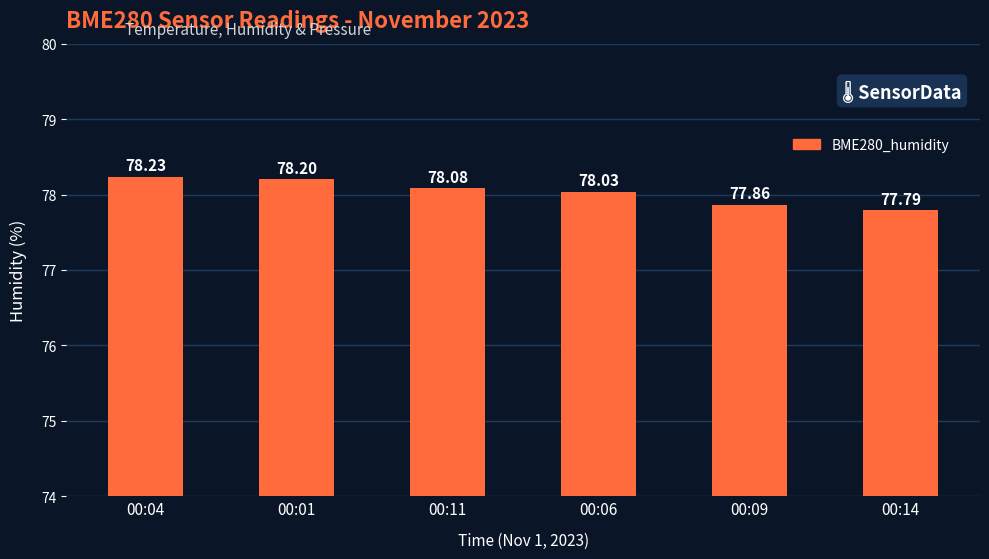

Reading left to right, transcribe all the data shown in this chart.

78.2	78.2	78.1	78.0	77.9	77.8